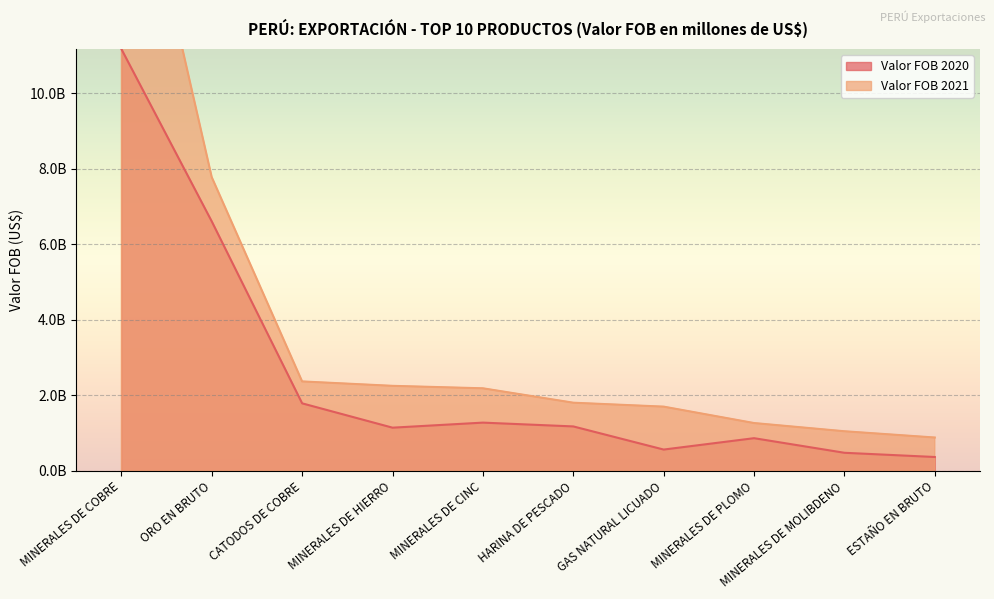

At which category does Valor FOB 2020 reach its first local valley?

MINERALES DE HIERRO